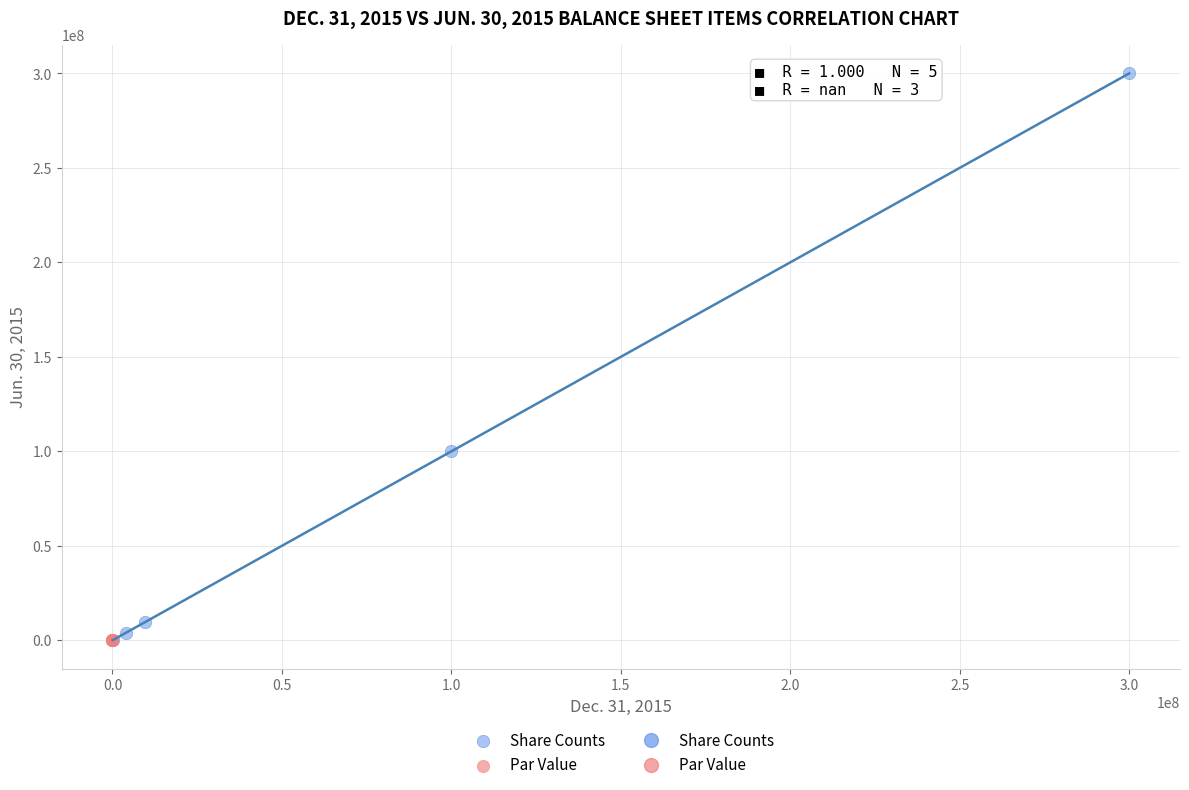

Which series contains the highest Y value?

Share Counts